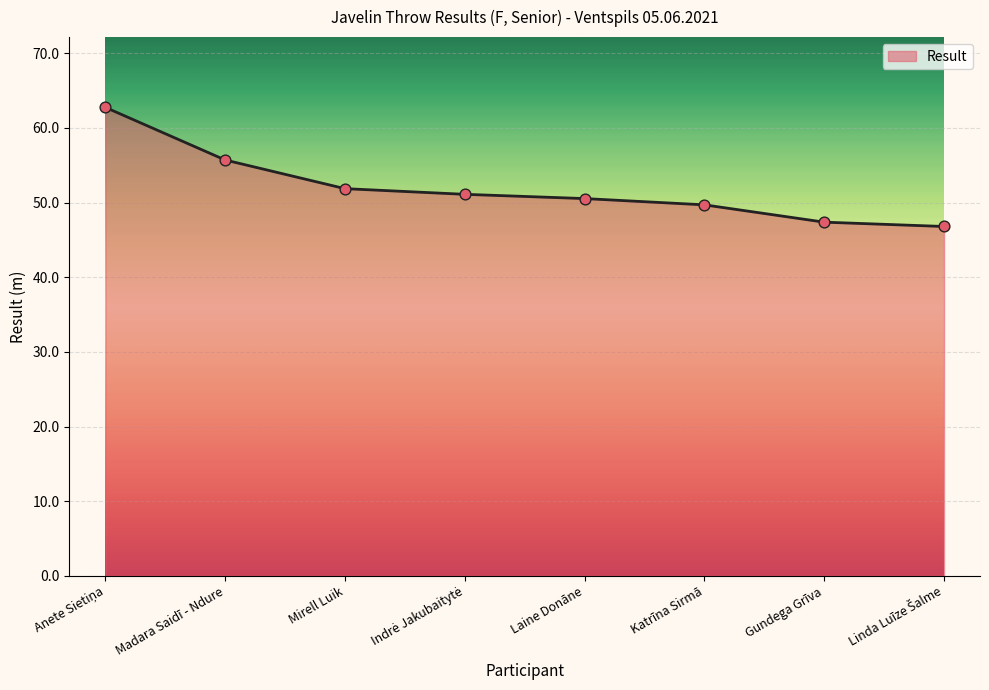

What position from the left is Madara Saidī - Ndure?

2